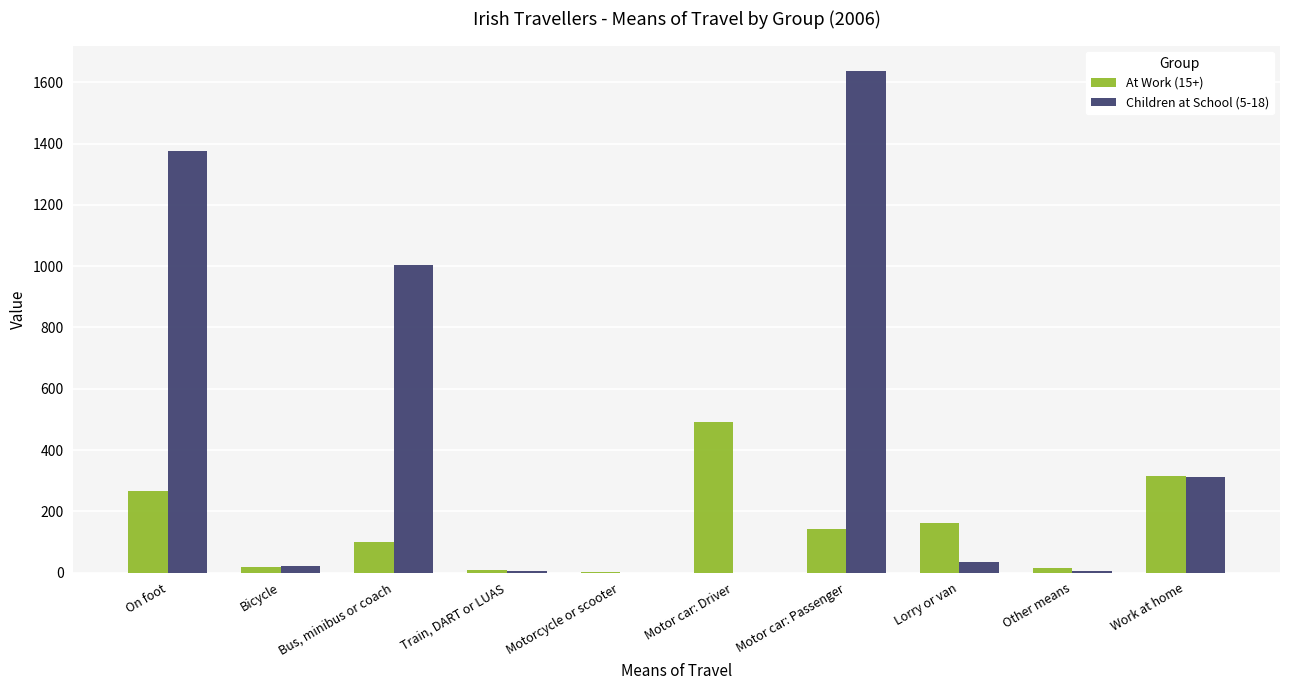

The value of Children at School (5-18) at On foot is 1377. True or false?

True